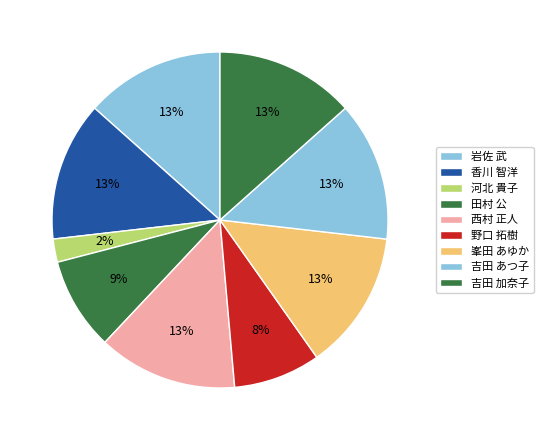

Is it true that 吉田 あつ子 is 6% of the pie?

False